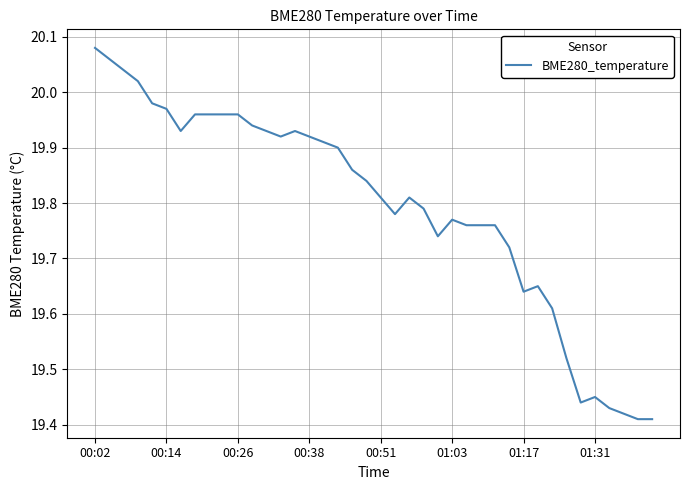

Which label corresponds to the largest value in the chart?

00:02